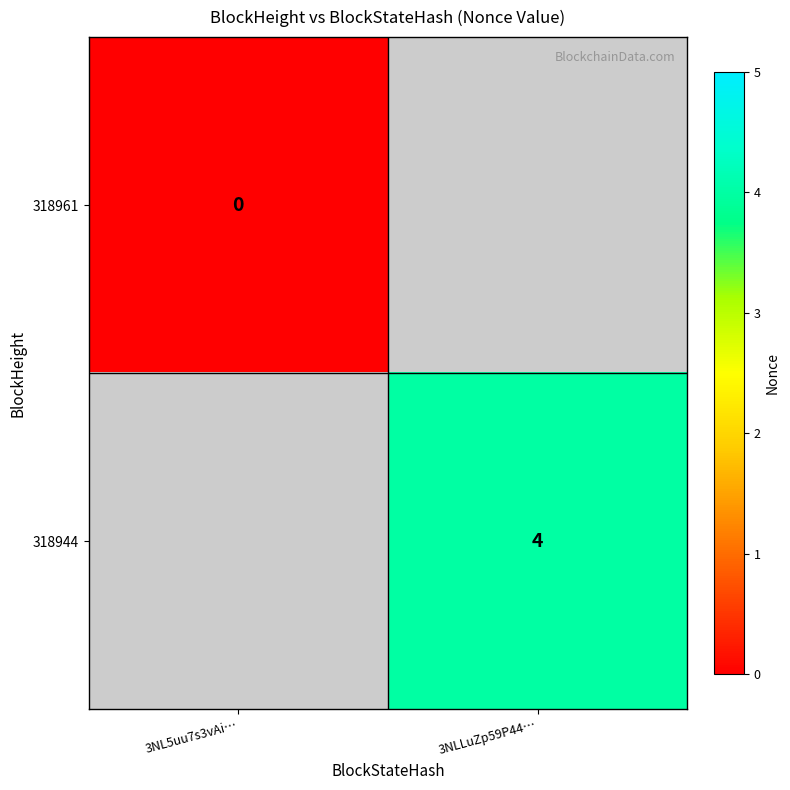

The 318944 series shows 4 at 3NLLuZp59P44…. True or false?

True